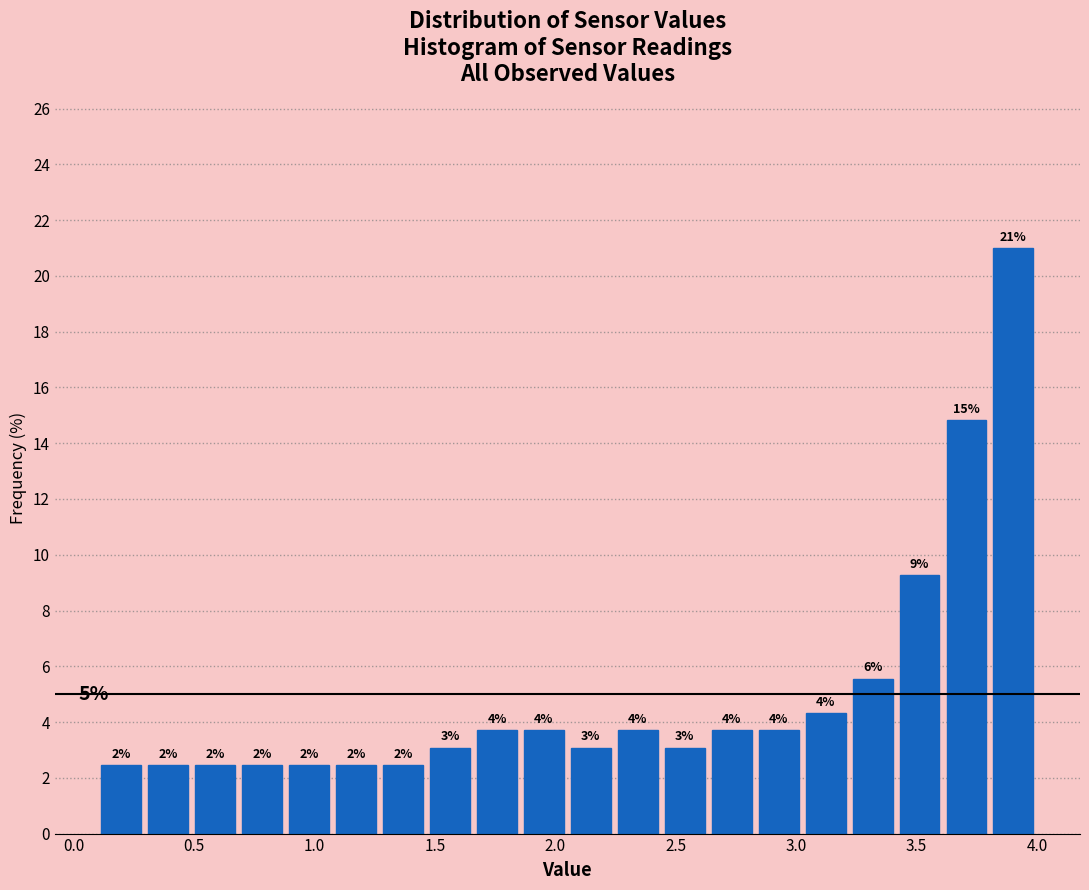

Around what value on the x-axis is the tallest bar? Give the approximate position of its centre, as read against the axis.

3.90